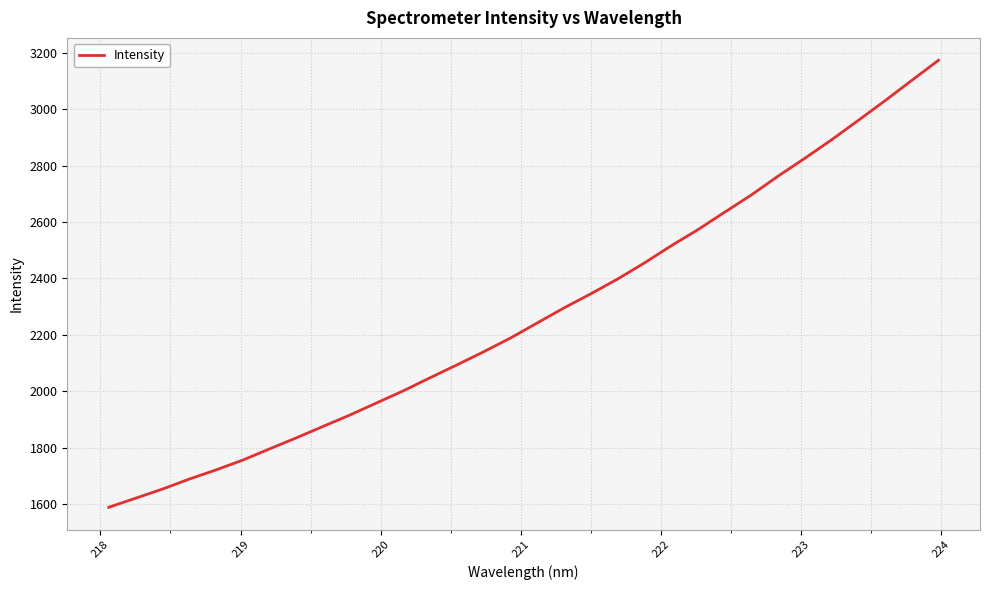

True or false: there are more than 2 points higher than both neighbors.

False